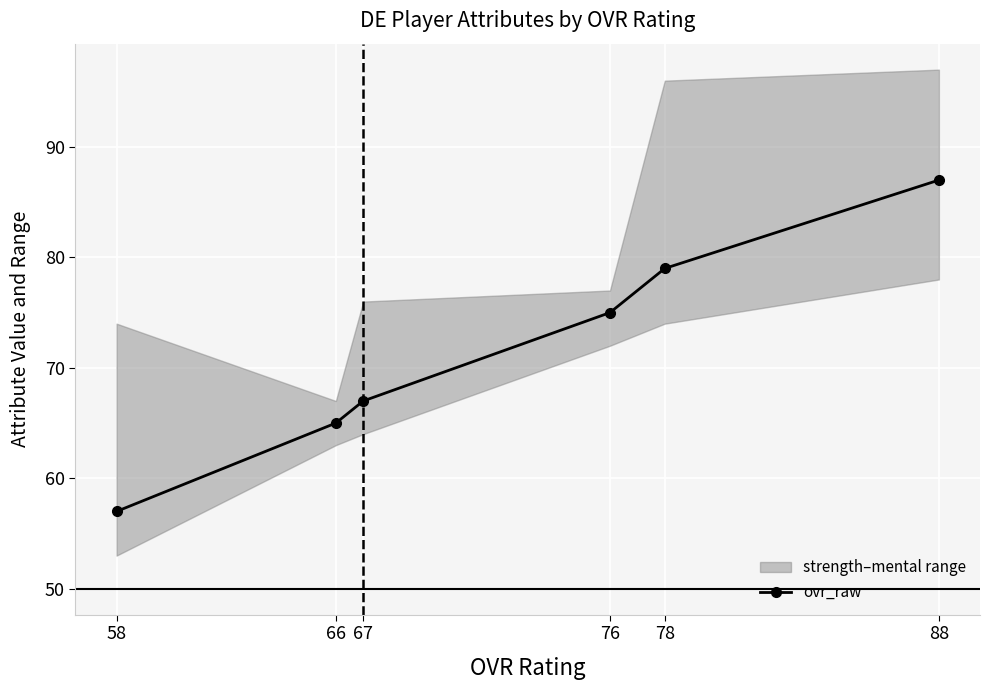

What is the value of the ovr_raw point at the 6th from the left?

87